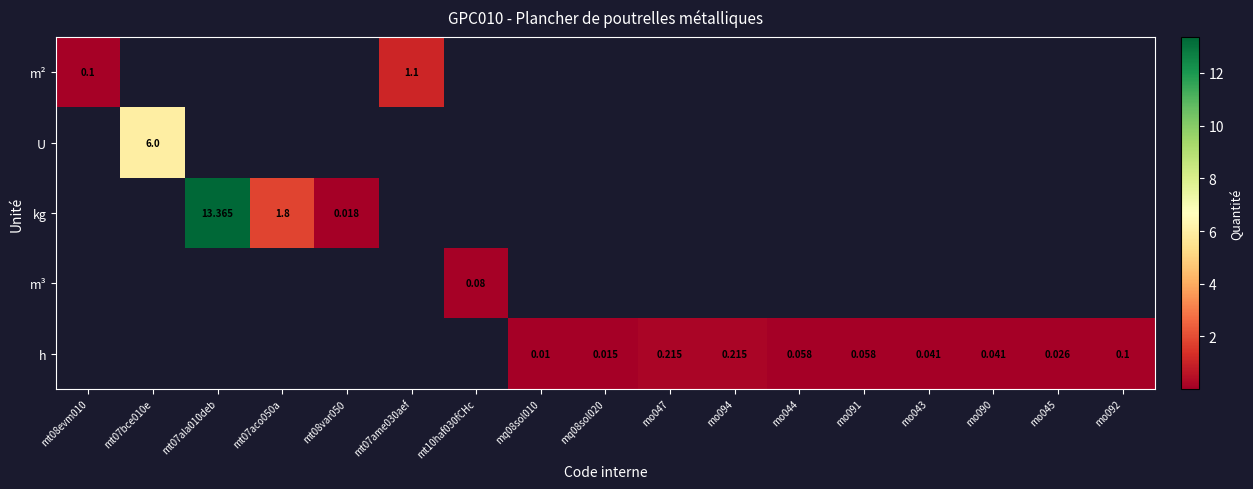

List the series in order of their overall mean, highest first.

m², U, kg, m³, h